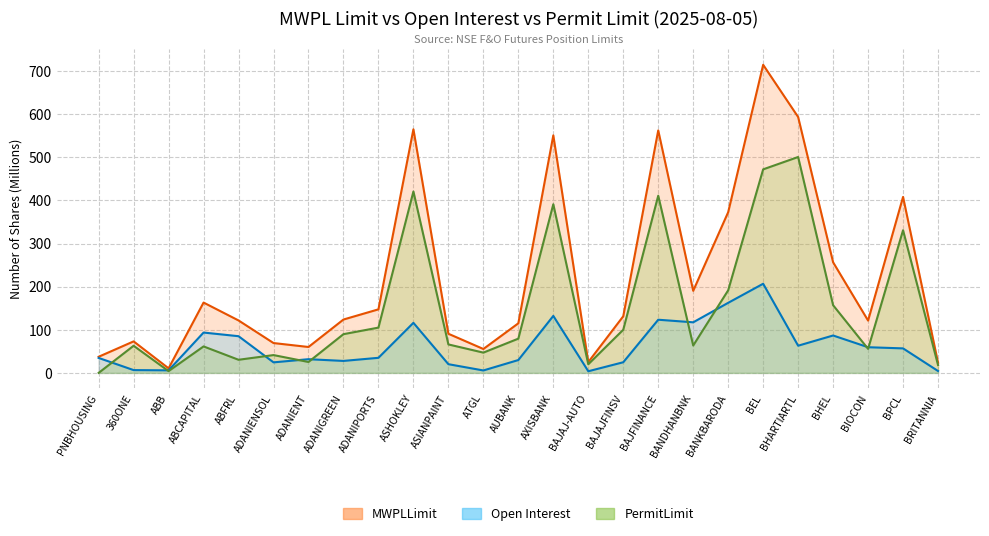

Read the MWPLLimit value at ADANIENT.

60.1